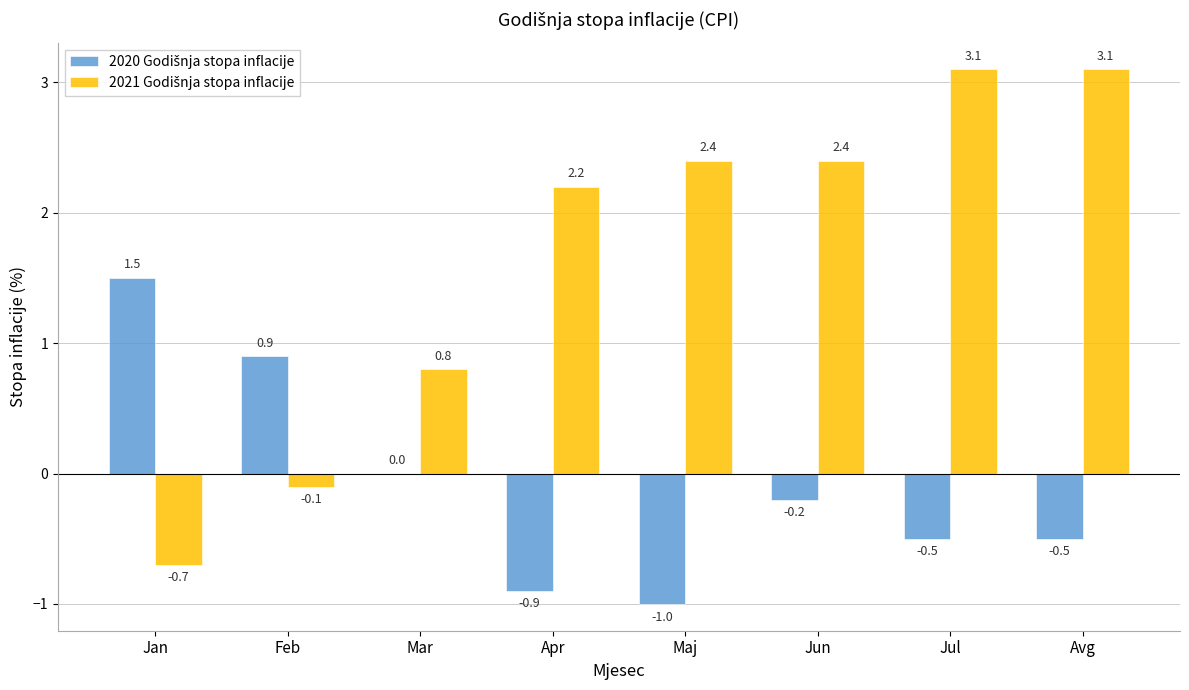

What is the greatest value displayed?

3.1